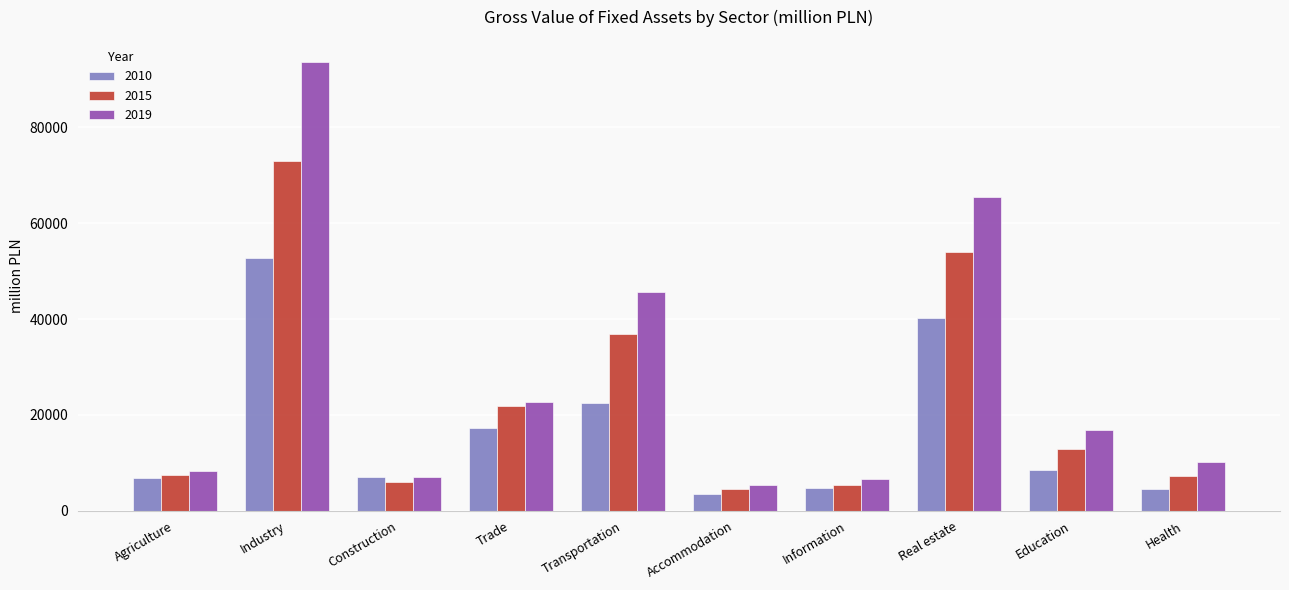

Rank the series by their maximum value, from lowest to highest.

2010, 2015, 2019